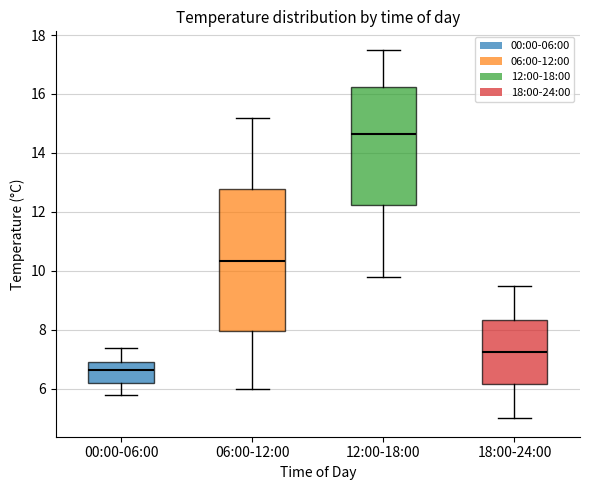

Reading left to right, transcribe this box plot: for each box, give where its median line is, the range the box spans, and where its two whiskers end, as read against the y-axis. The values are not printed on the chart, so give them approximately, as read against the axis.

00:00-06:00: median 6.6, box 6.2 to 7.0, whiskers 5.8 to 7.4
06:00-12:00: median 10.4, box 8.0 to 12.8, whiskers 6.0 to 15.2
12:00-18:00: median 14.6, box 12.2 to 16.2, whiskers 9.8 to 17.6
18:00-24:00: median 7.2, box 6.2 to 8.4, whiskers 5.0 to 9.6